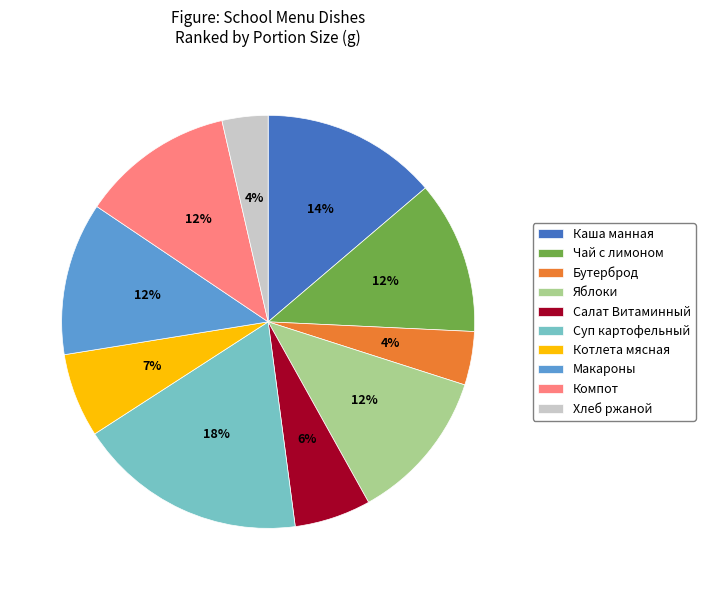

True or false: Яблоки accounts for 25% of the total.

False